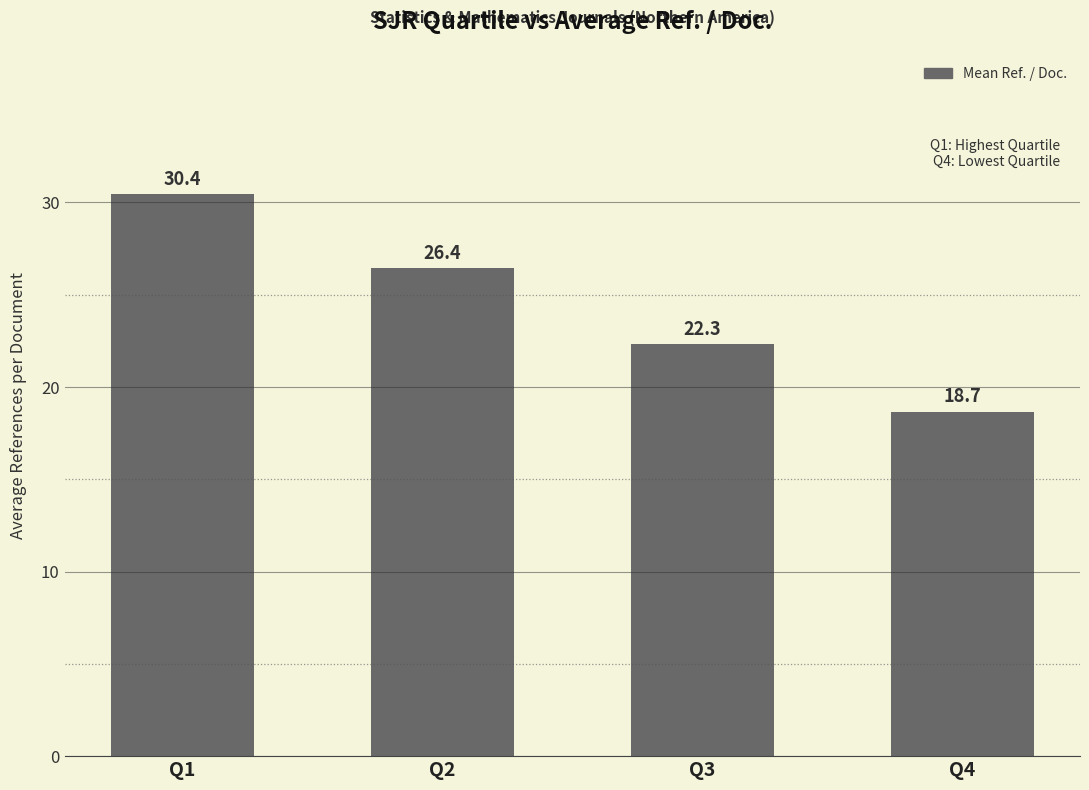

What is the change in value from Q1 to Q3?

-8.1